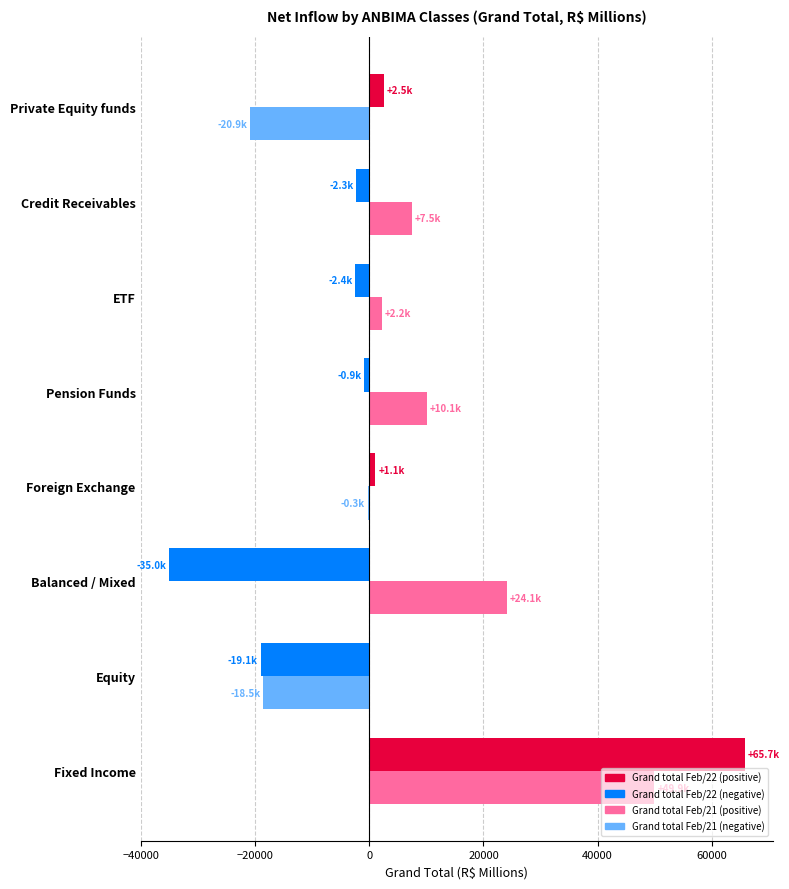

What is the greatest value displayed?

65737.1